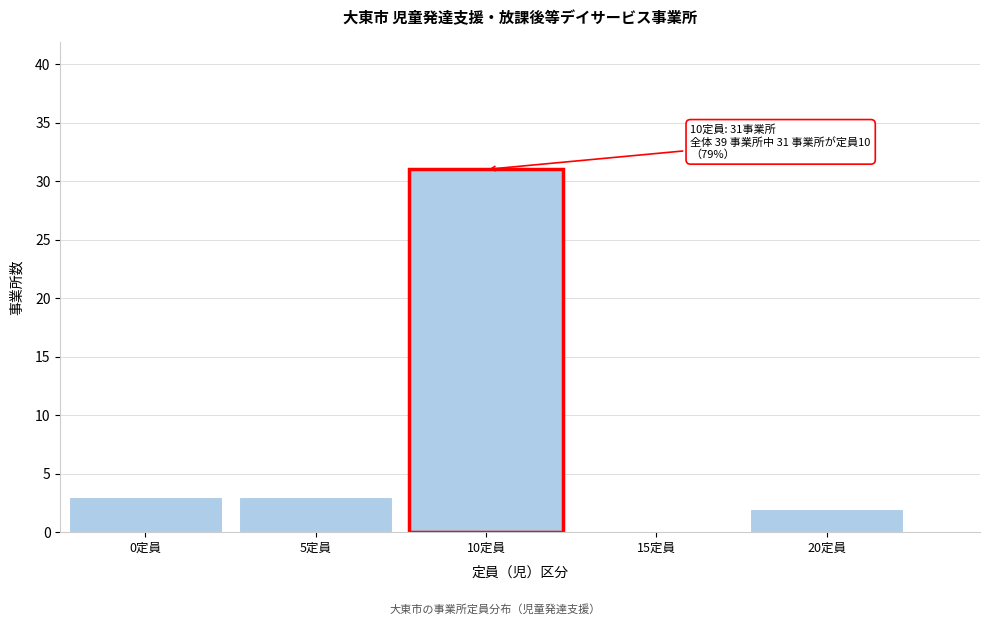

Reading left to right, list all the values displayed in this chart.

0定員=3	5定員=3	10定員=31	15定員=0	20定員=2